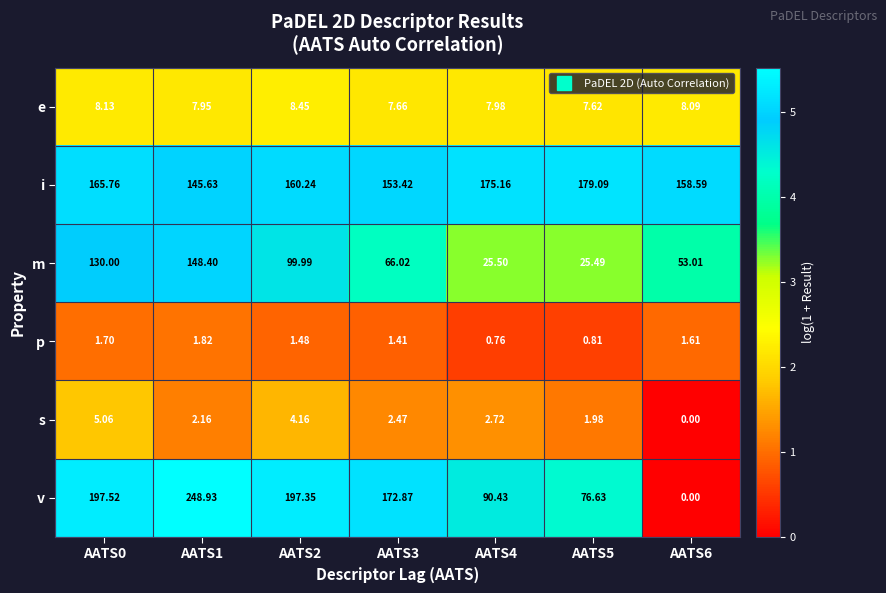

Which category has the highest value across all series?

AATS1